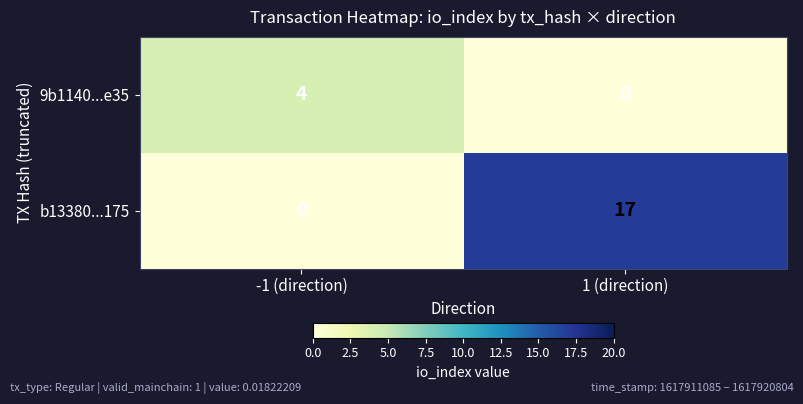

Reading right to left, transcribe all the data shown in this chart.

9b1140...e35: 0	4
b13380...175: 17	0